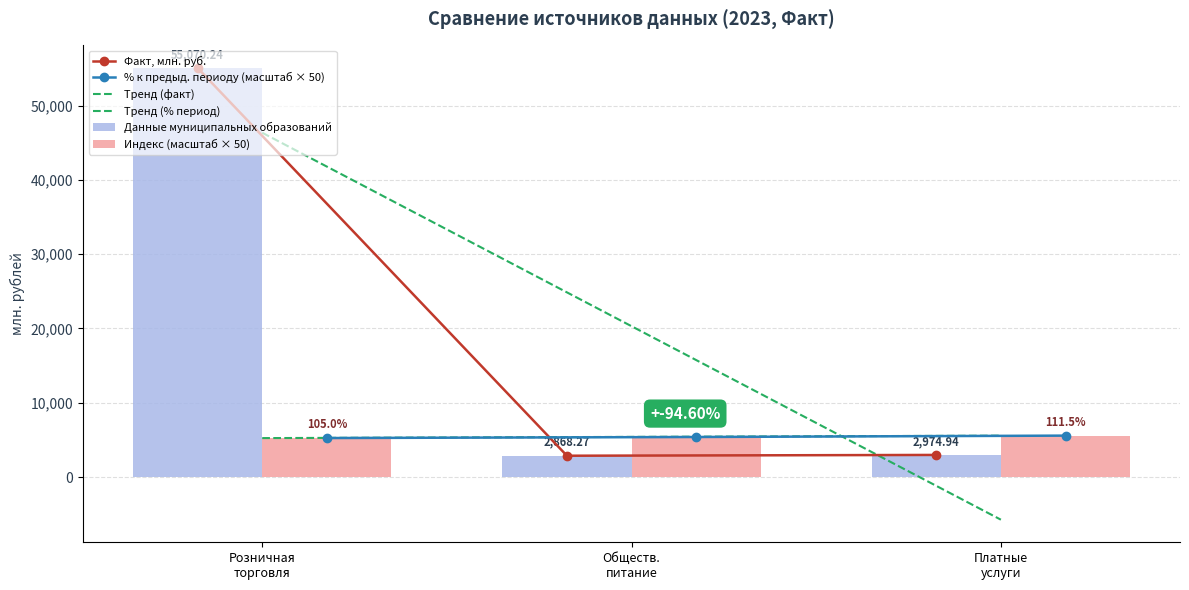

What is the approximate value of Тренд (факт) at Обществ.
питание?

20304.5